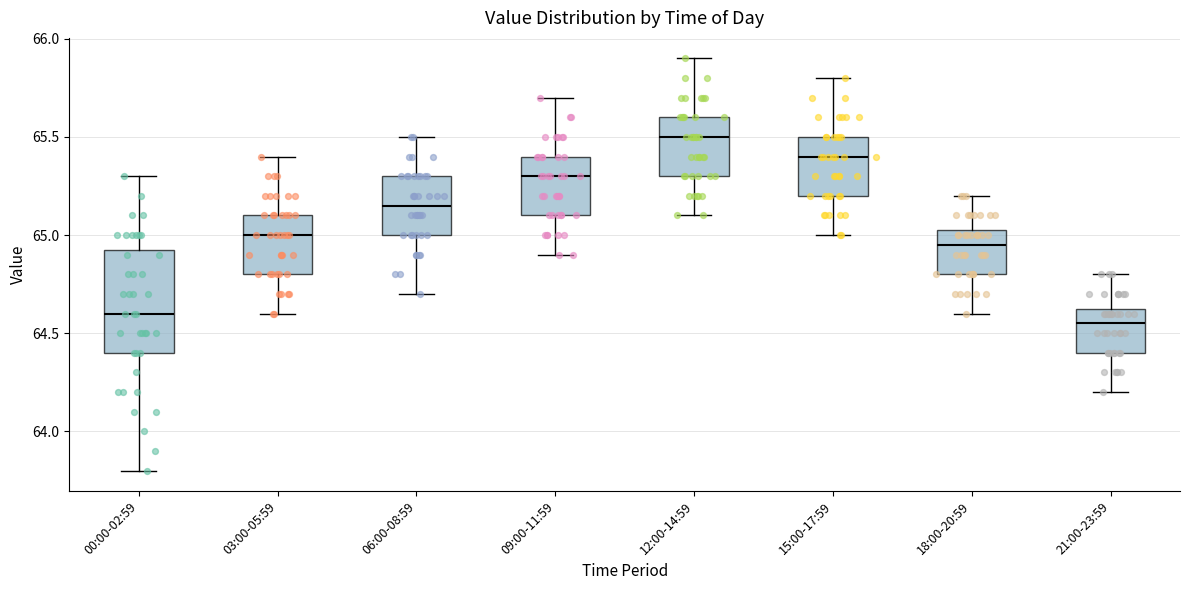

Reading left to right, read every box against the y-axis: the position of its median line, the range the box covers, and the ends of its whiskers. The values are not printed on the chart, so give them approximately, as read against the axis.

00:00-02:59: median 64.60, box 64.40 to 64.95, whiskers 63.80 to 65.30
03:00-05:59: median 65.00, box 64.80 to 65.10, whiskers 64.60 to 65.40
06:00-08:59: median 65.15, box 65.00 to 65.30, whiskers 64.70 to 65.50
09:00-11:59: median 65.30, box 65.10 to 65.40, whiskers 64.90 to 65.70
12:00-14:59: median 65.50, box 65.30 to 65.60, whiskers 65.10 to 65.90
15:00-17:59: median 65.40, box 65.20 to 65.50, whiskers 65.00 to 65.80
18:00-20:59: median 64.95, box 64.80 to 65.05, whiskers 64.60 to 65.20
21:00-23:59: median 64.55, box 64.40 to 64.65, whiskers 64.20 to 64.80